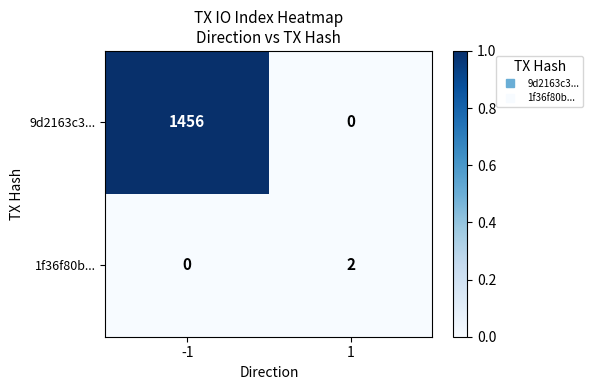

Which series has the largest total across all categories?

9d2163c3...